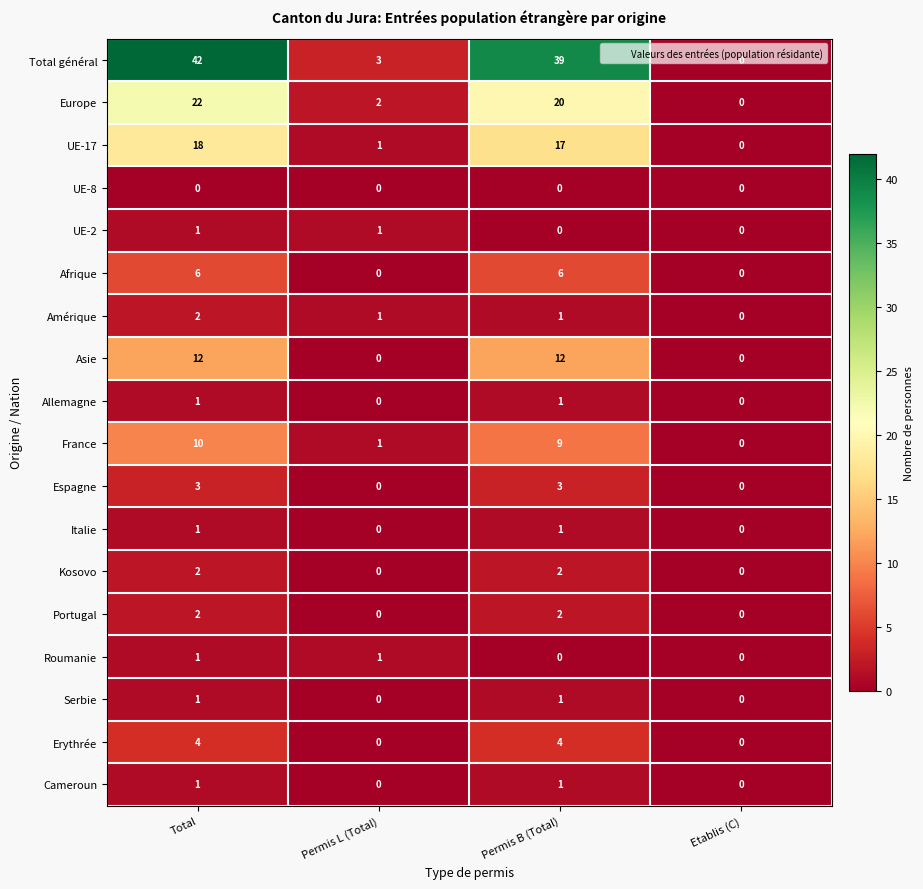

Count the number of data series in this chart.

18